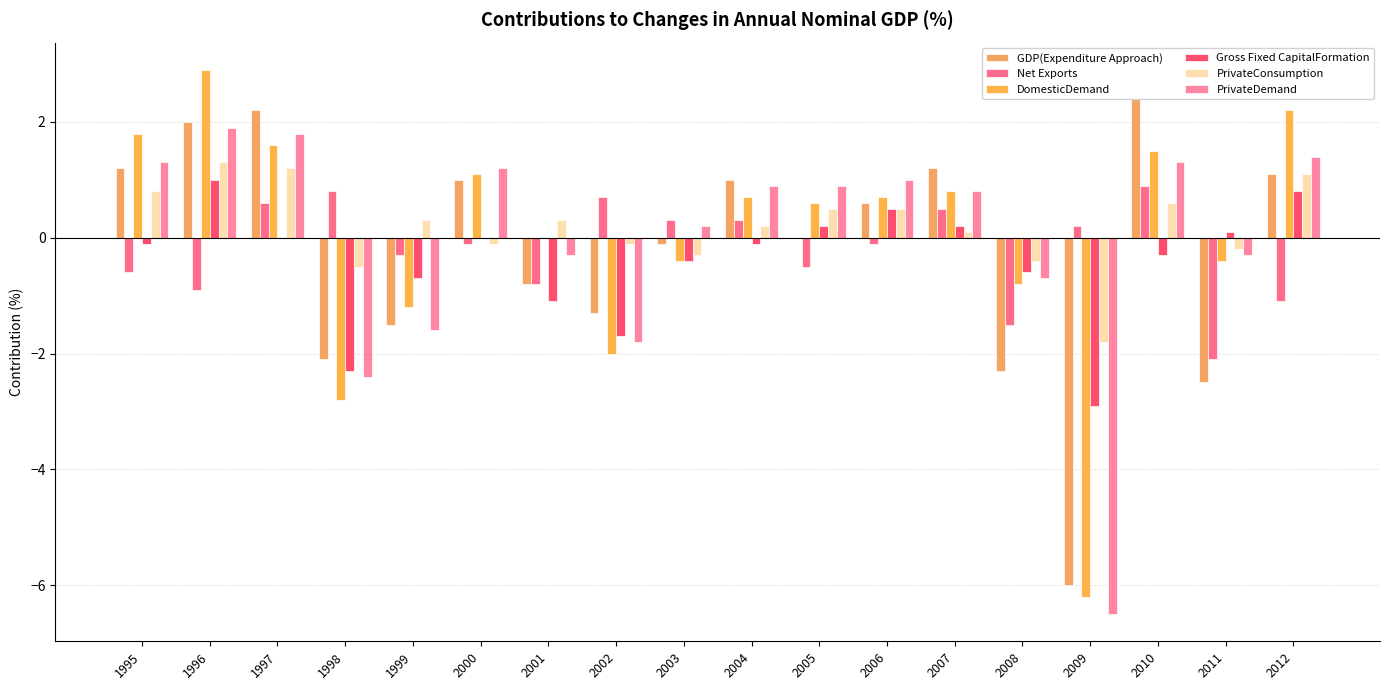

Between 2003 and 2007, which series saw the biggest shift?

GDP(Expenditure Approach)